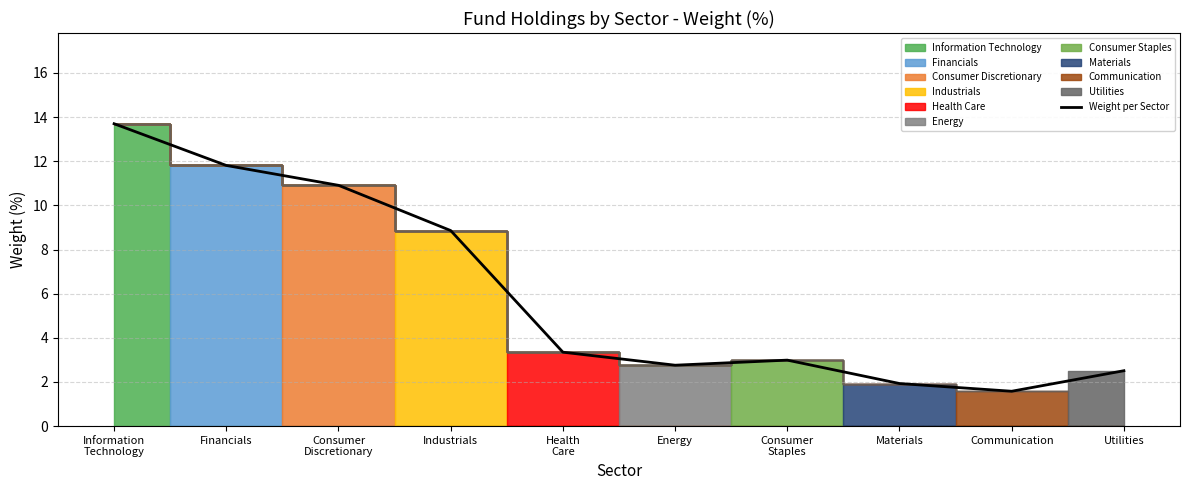

Read the Weight per Sector value at Materials.

1.9